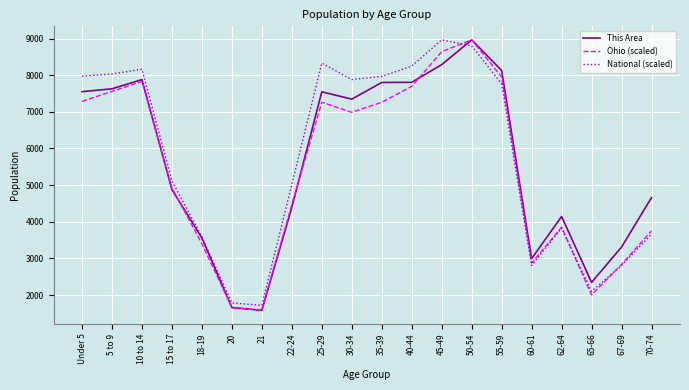

At which category is the sum across all series the highest?

50-54